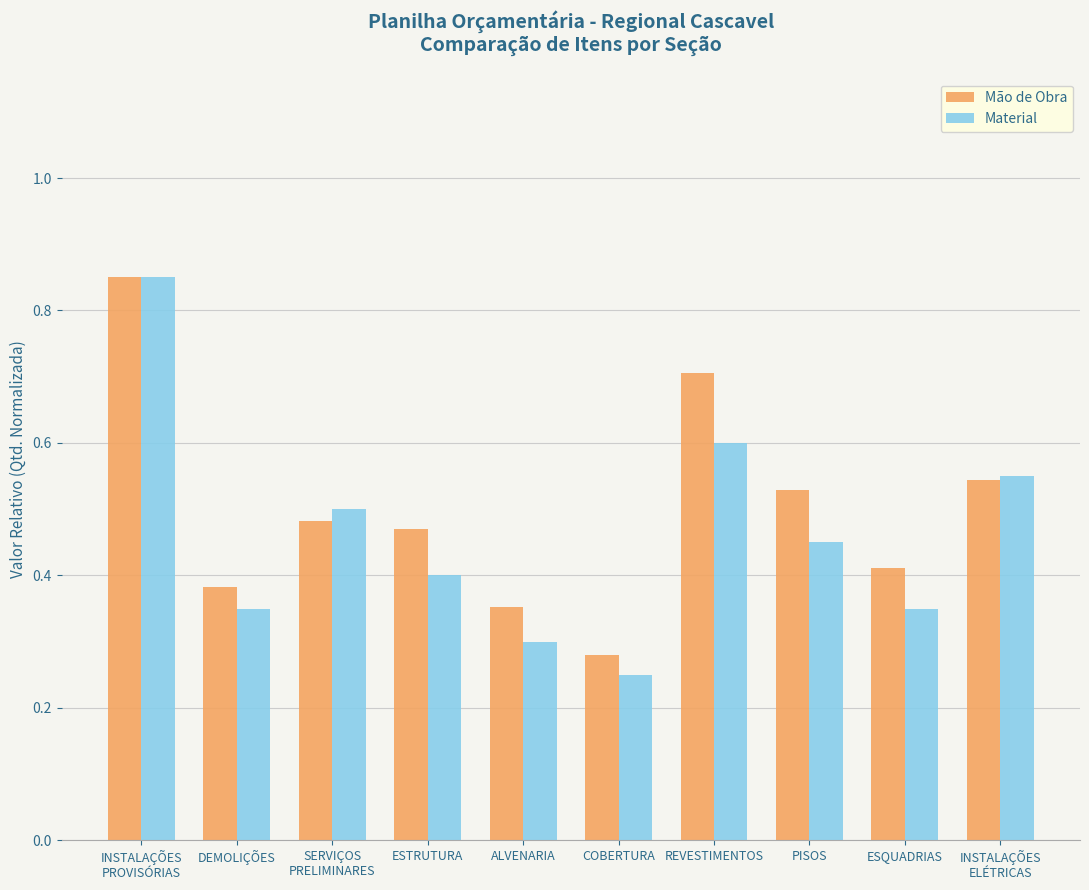

Which series has the largest total across all categories?

Mão de Obra